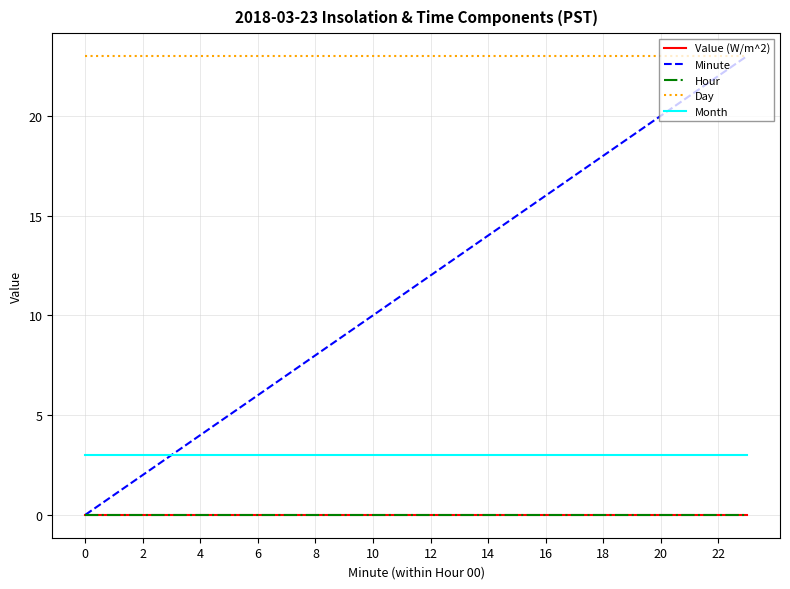

Does the chart display data point markers on the line(s)?

No